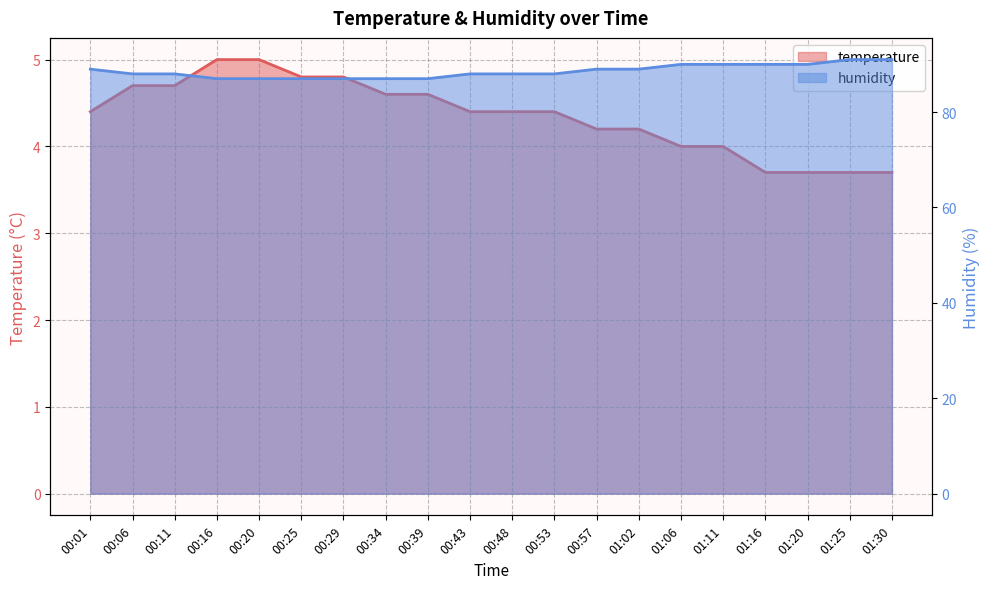

The humidity series shows 37.6 at 00:48. True or false?

False